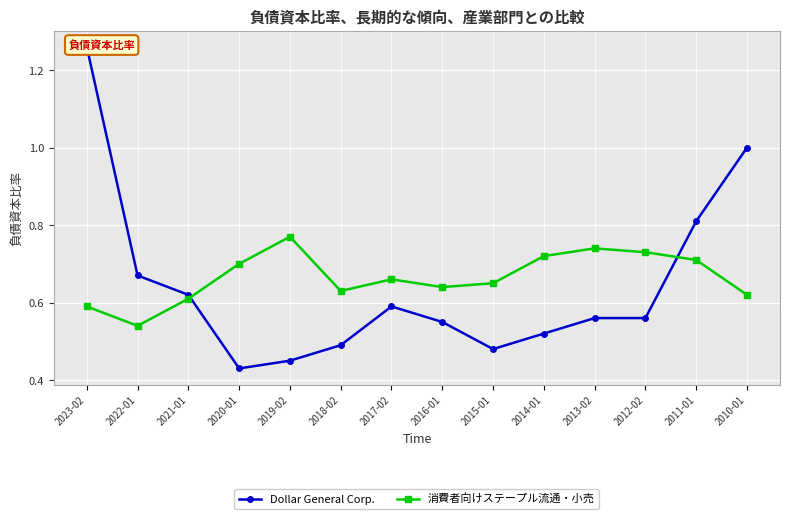

Which has a higher value, 2012-02 or 2022-01?

2022-01